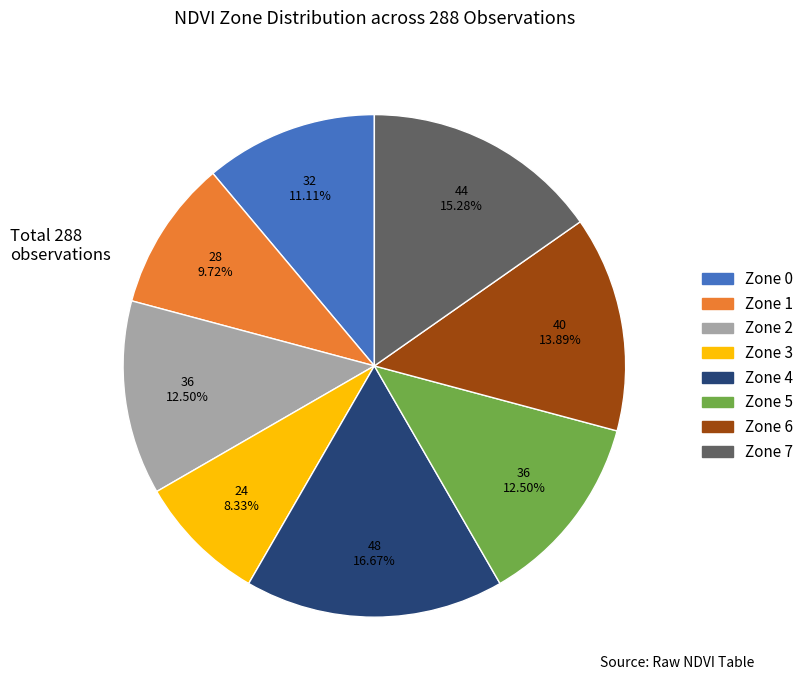

How many segments does this pie chart have?

8